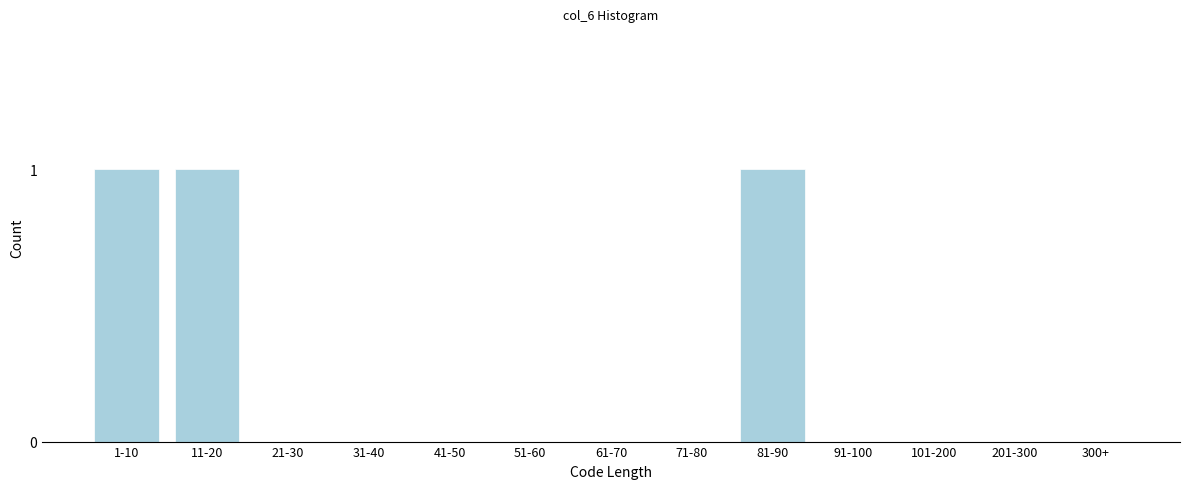

Reading left to right, transcribe all the data shown in this chart.

1-10=1	11-20=1	21-30=0	31-40=0	41-50=0	51-60=0	61-70=0	71-80=0	81-90=1	91-100=0	101-200=0	201-300=0	300+=0